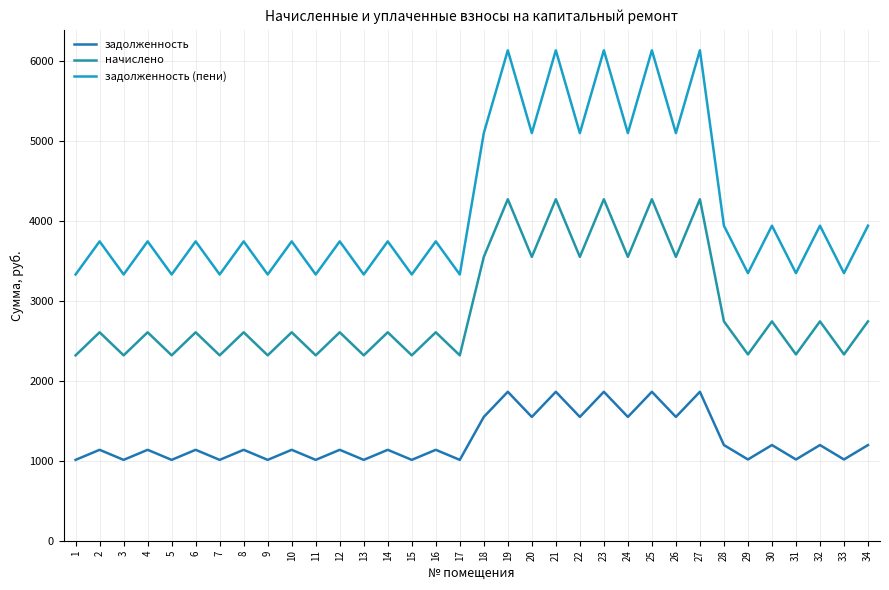

What is the sum of the задолженность (пени) values at 14 and 16?

7494.1